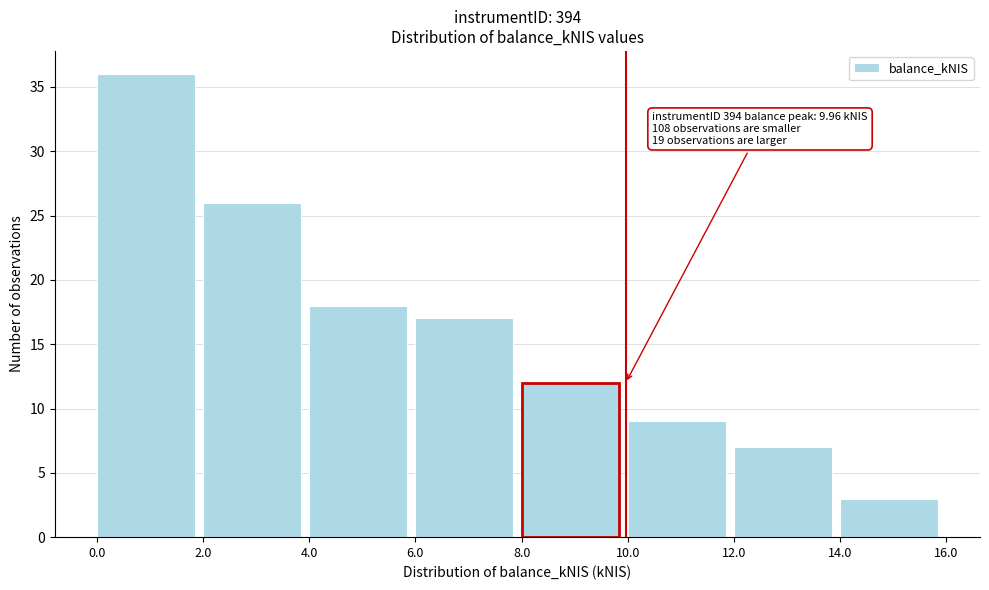

Which range on the x-axis has the tallest bar?

0.0 to 2.0